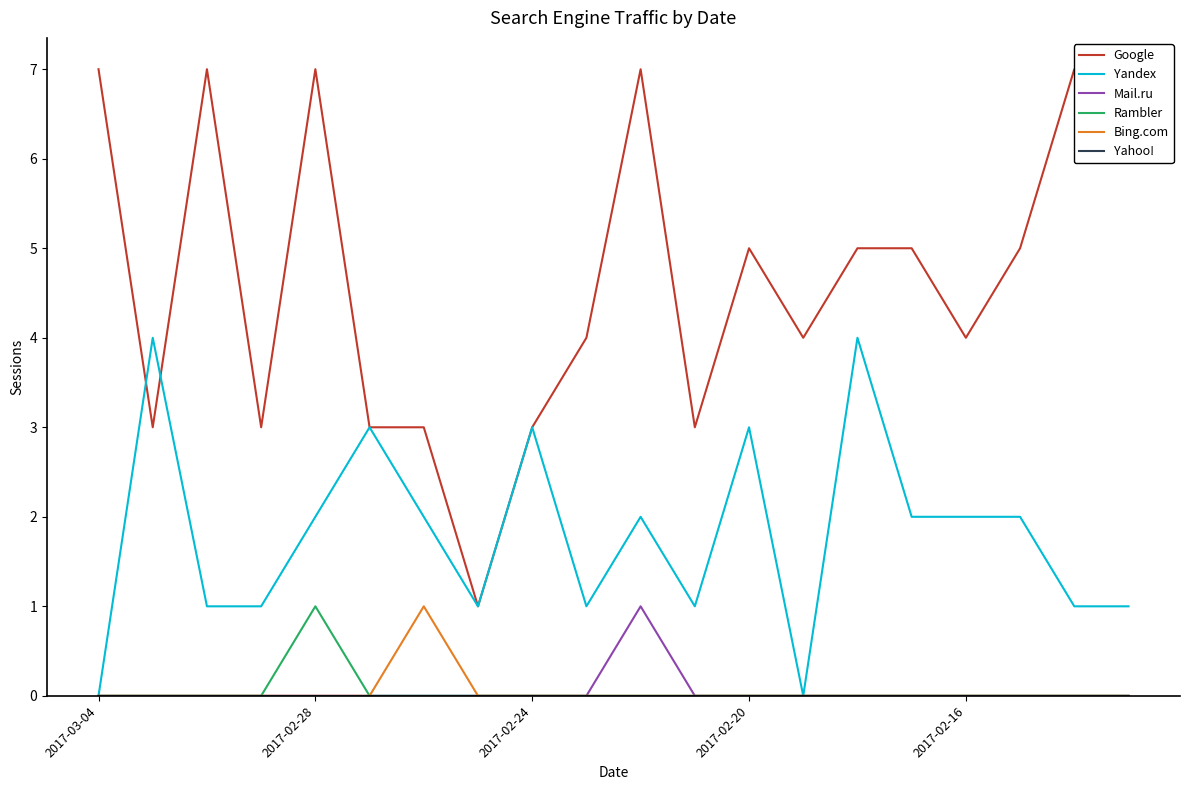

The Bing.com series shows 0 at 2017-02-20. True or false?

True